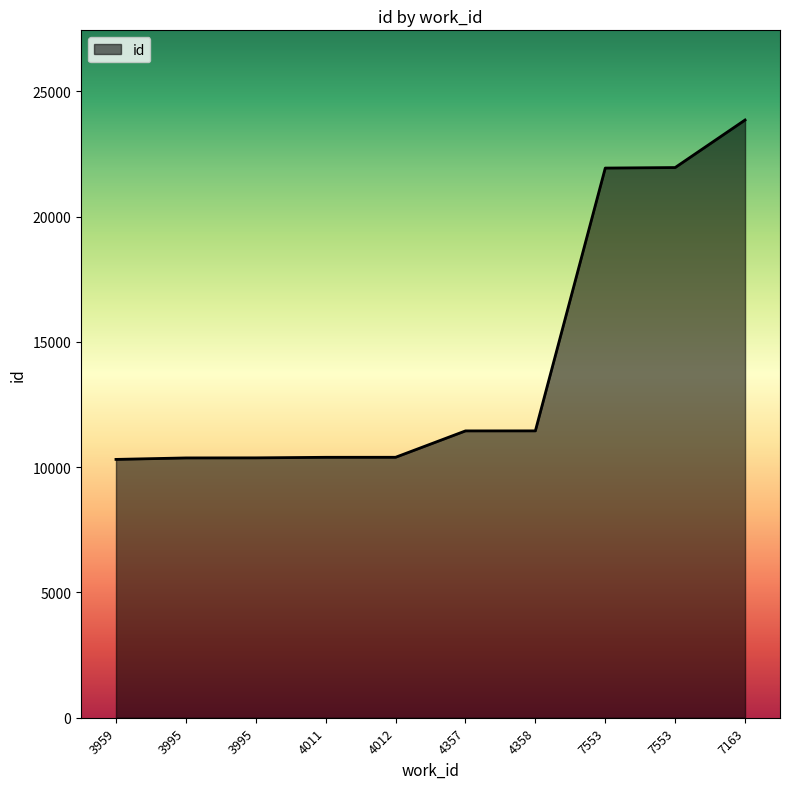

Approximately how many times larger is the value at 4358 compared to 4357?

1.0